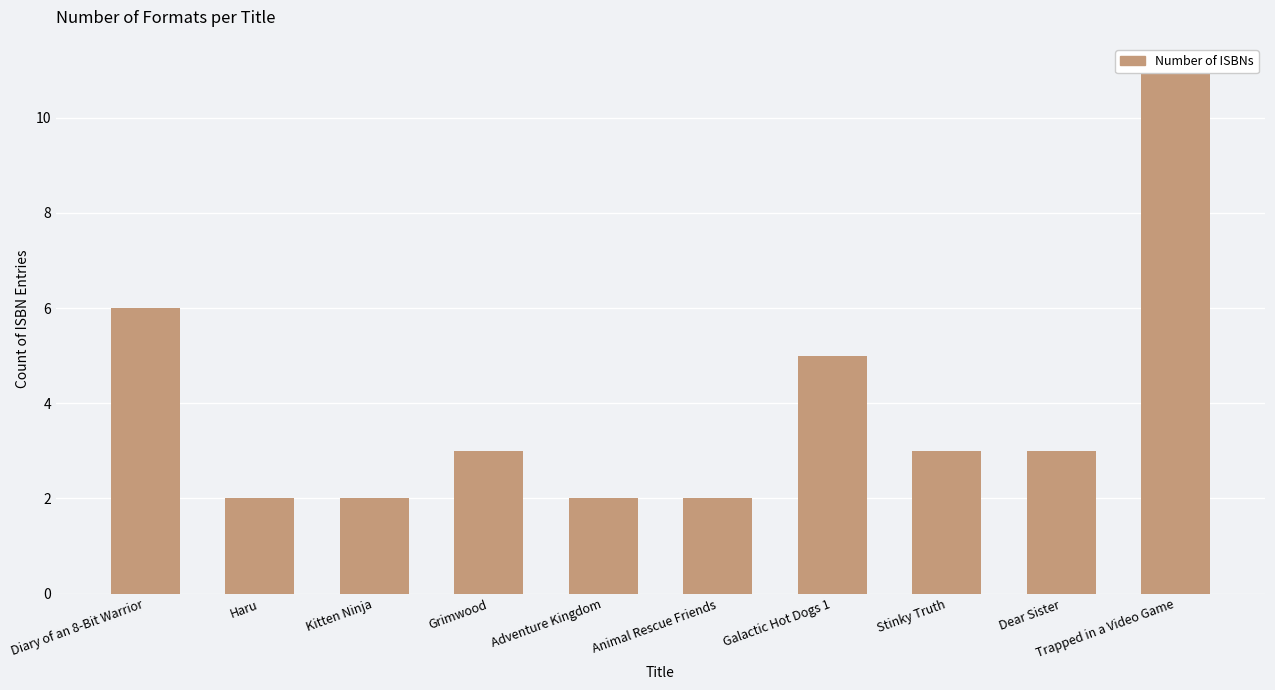

Rank the categories by value from highest to lowest.

Trapped in a Video Game, Diary of an 8-Bit Warrior, Galactic Hot Dogs 1, Grimwood, Stinky Truth, Dear Sister, Haru, Kitten Ninja, Adventure Kingdom, Animal Rescue Friends